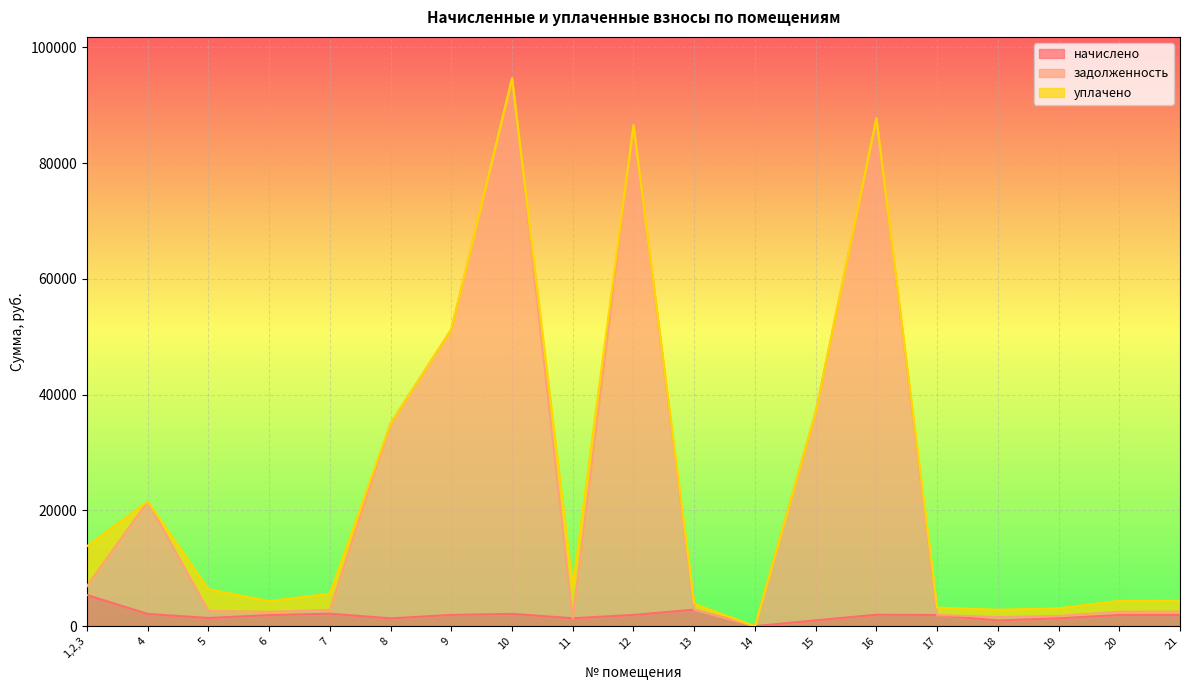

What is the highest value of the начислено series?

5379.2